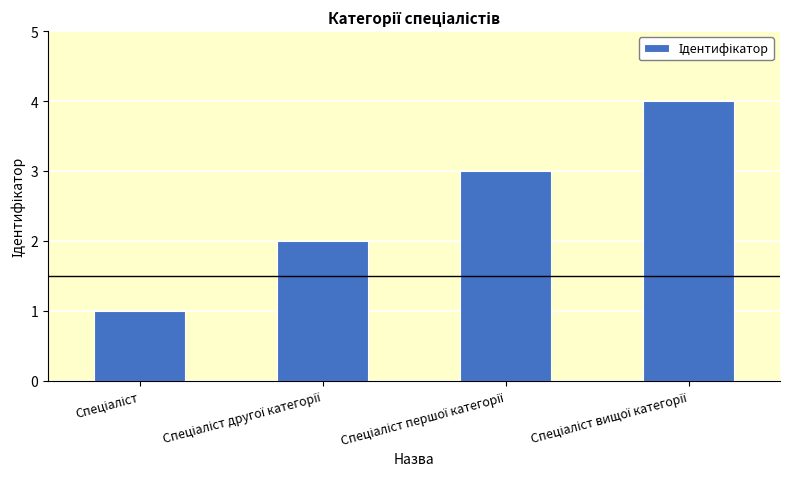

What is the sum of all values?

10